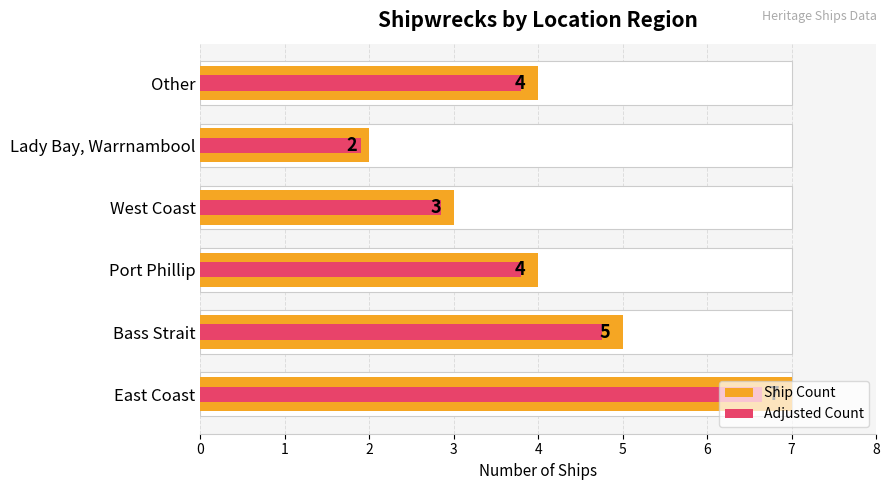

Is it true that the value at Bass Strait is 5?

True